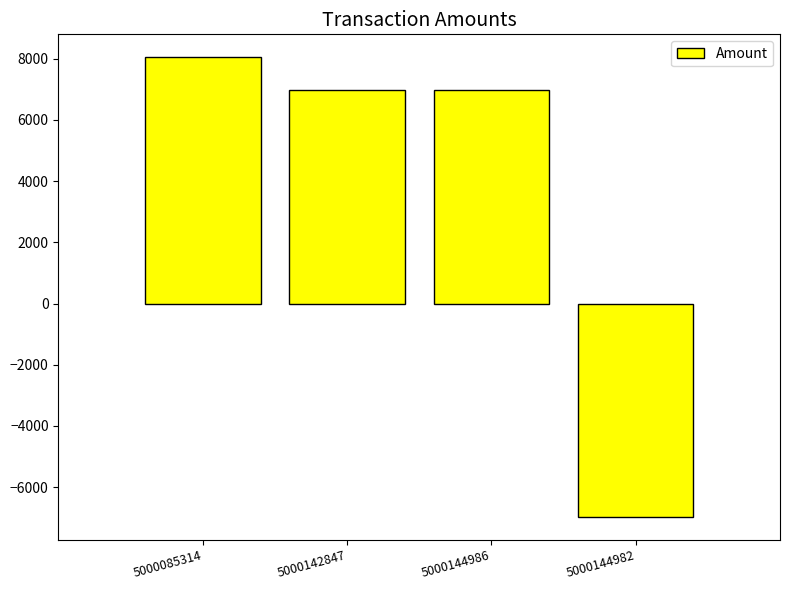

What is the change in value from 5000085314 to 5000144986?

-1080